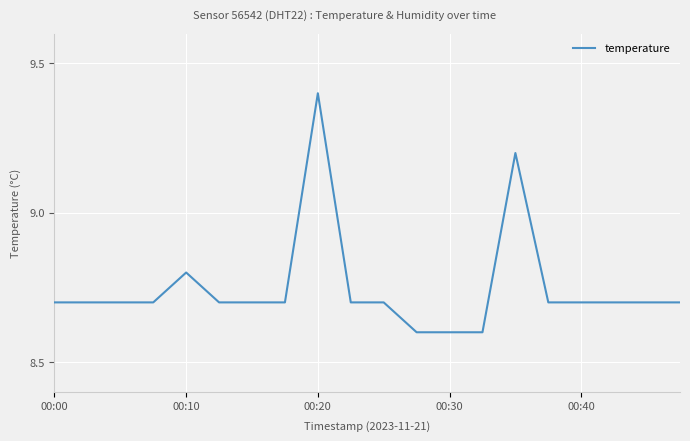

What is the smallest value displayed?

8.6